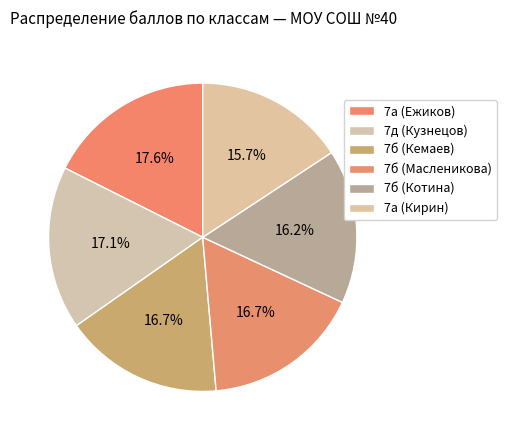

What percentage is the 7д (Кузнецов) slice, to the nearest percent?

17%